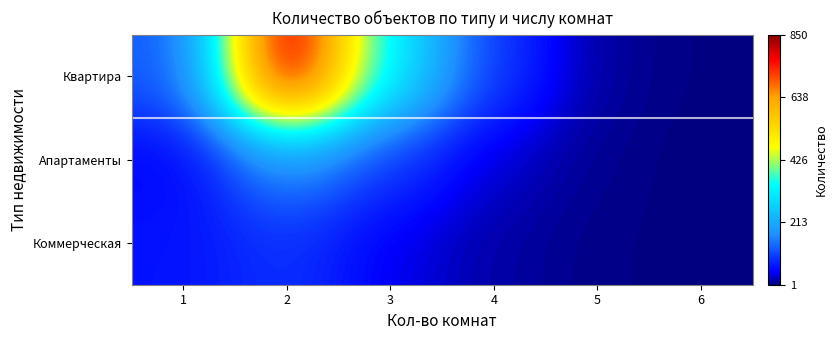

Which series has the widest spread of values?

Квартира